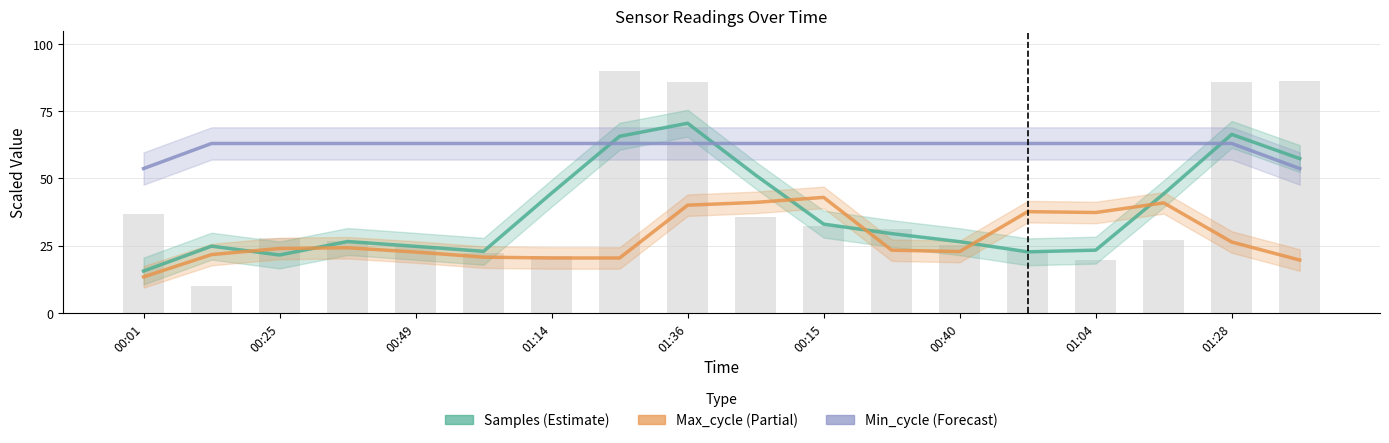

Is it true that Max_cycle (Partial) equals 31.9 at 00:49?

False